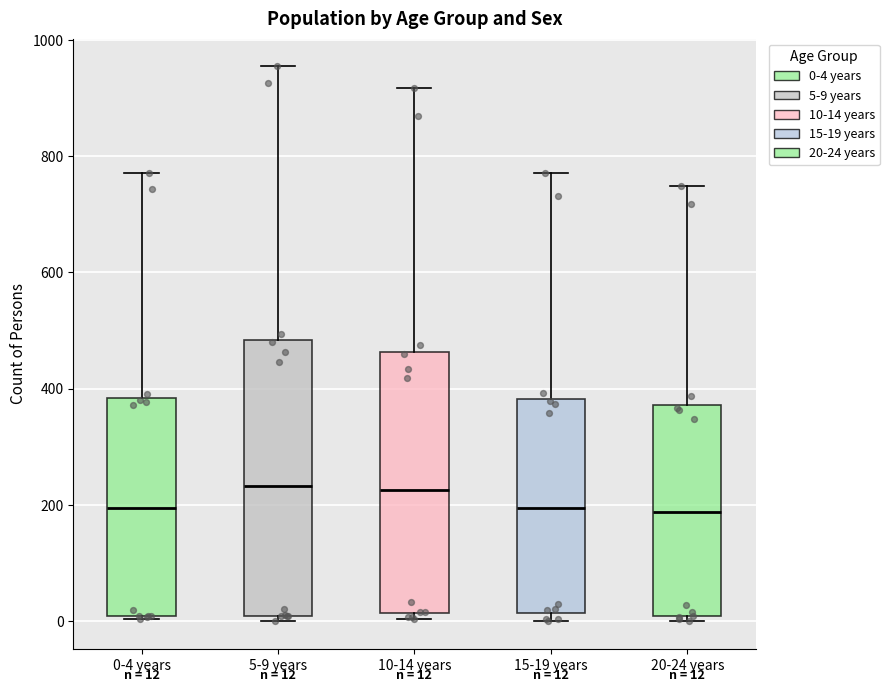

Which box is the tallest, from its lower edge to its upper edge?

5-9 years